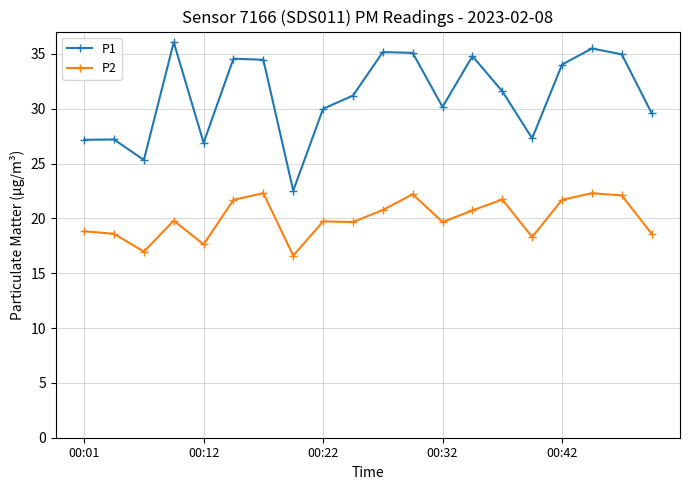

True or false: P2 and P1 intersect in this chart.

False